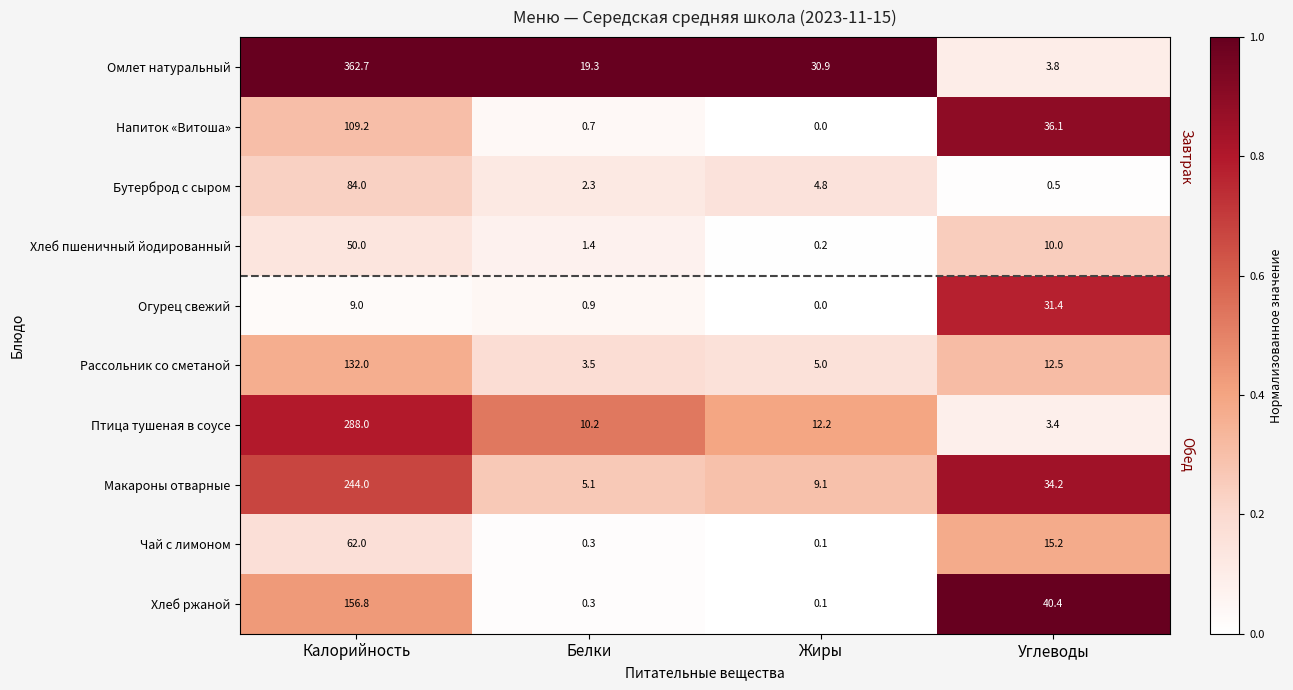

Rank the series at Углеводы from lowest to highest value.

Бутерброд с сыром, Птица тушеная в соусе, Омлет натуральный, Хлеб пшеничный йодированный, Рассольник со сметаной, Чай с лимоном, Огурец свежий, Макароны отварные, Напиток «Витоша», Хлеб ржаной